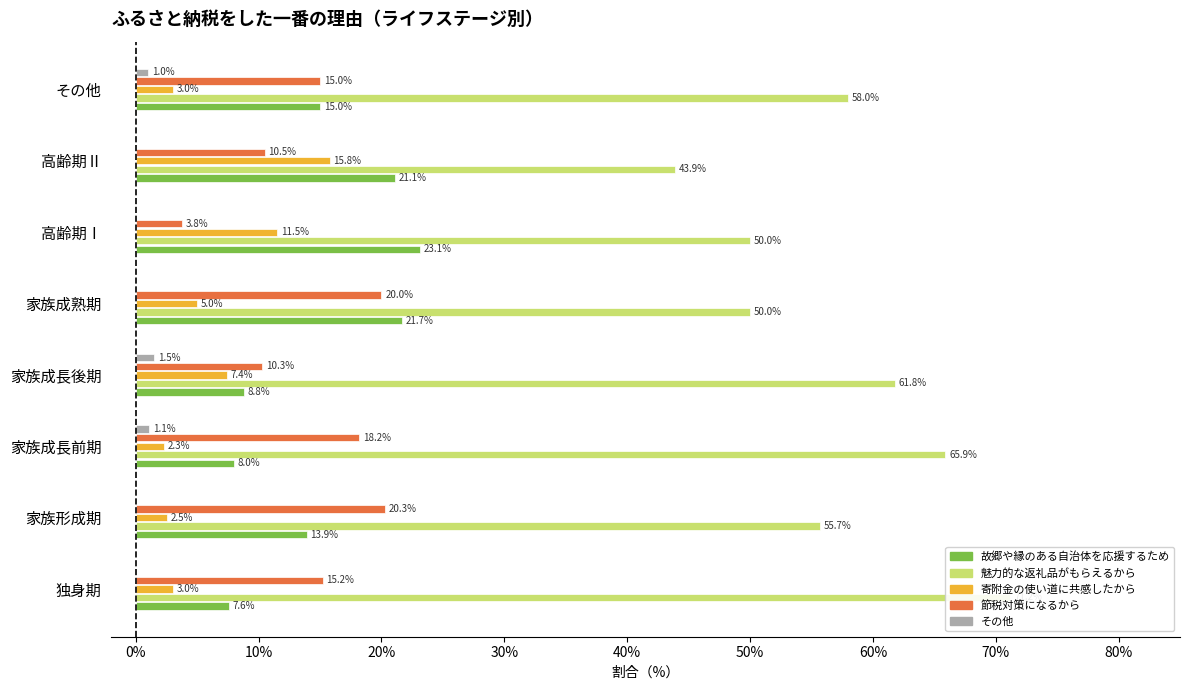

How many bars are there in total?

40